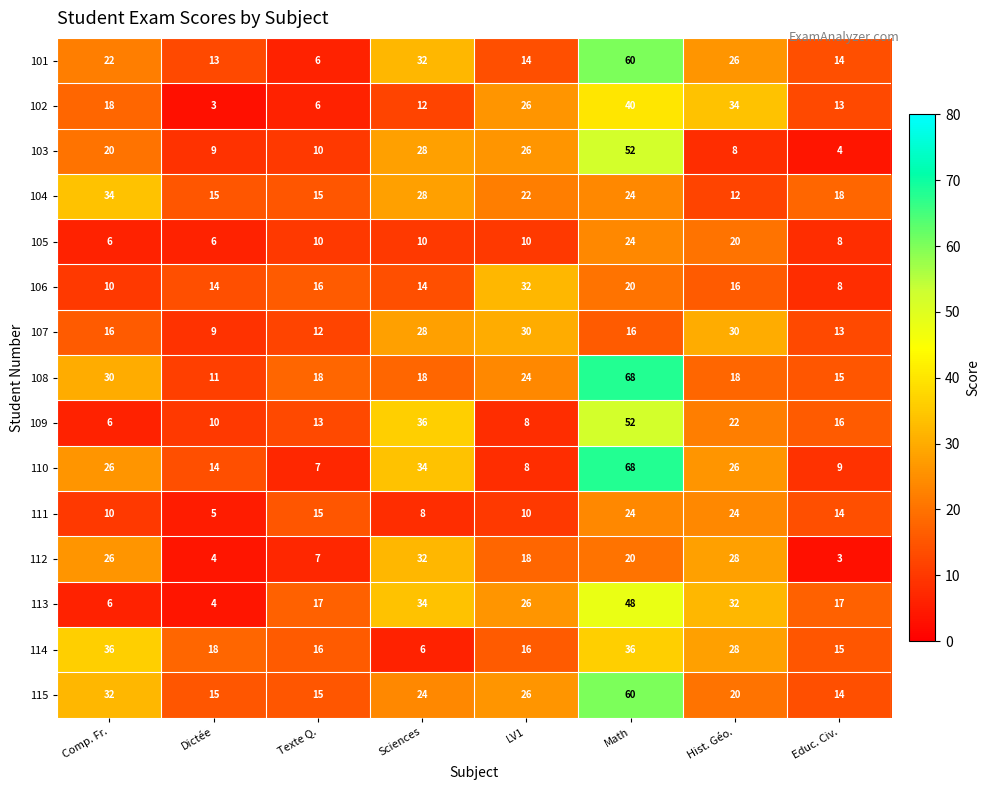

Which category has the highest value across all series?

Math